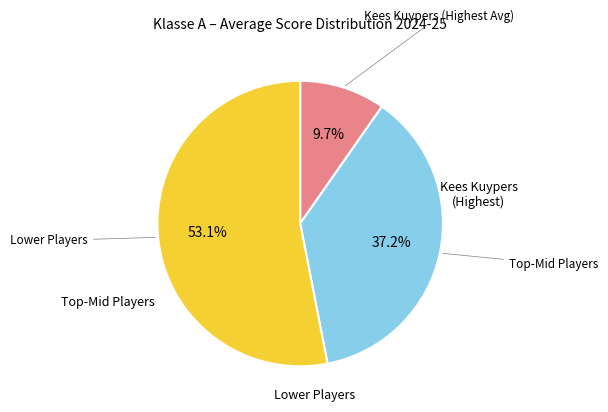

How much of the chart is everything except Lower Players?

46.9%